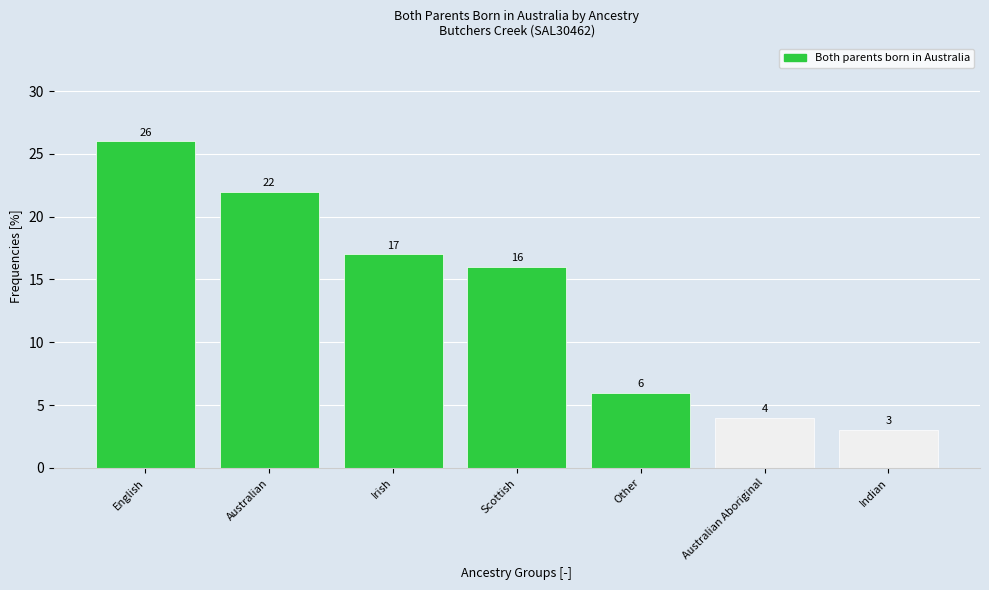

Reading right to left, list all the values displayed in this chart.

Indian=3	Australian Aboriginal=4	Other=6	Scottish=16	Irish=17	Australian=22	English=26